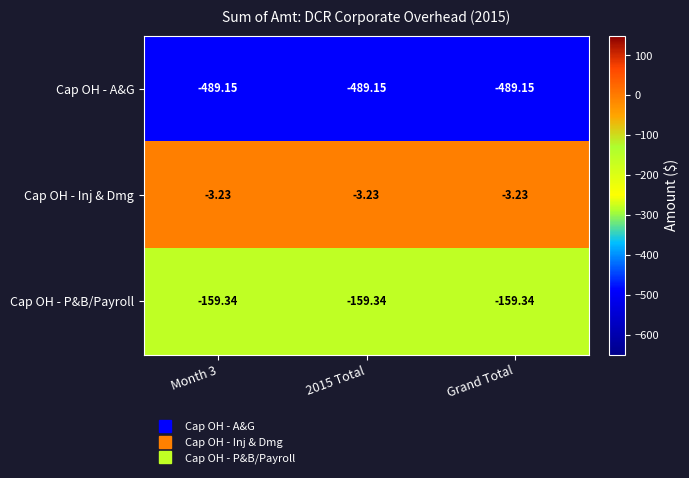

Rank the series by their average value, from lowest to highest.

Cap OH - A&G, Cap OH - P&B/Payroll, Cap OH - Inj & Dmg